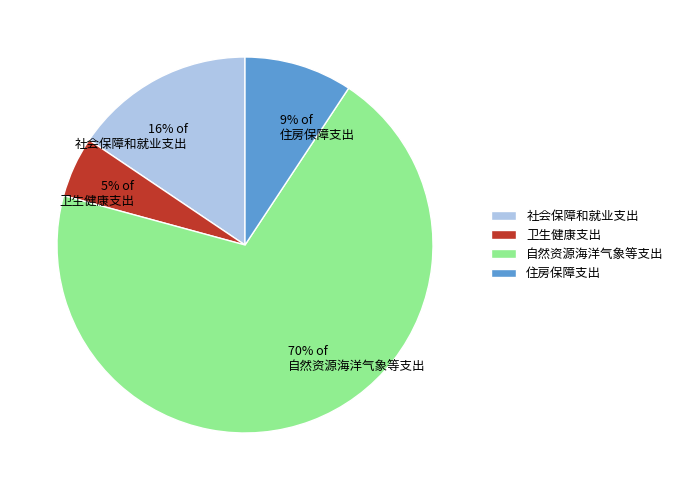

To the nearest percent, what is the average slice percentage?

25%